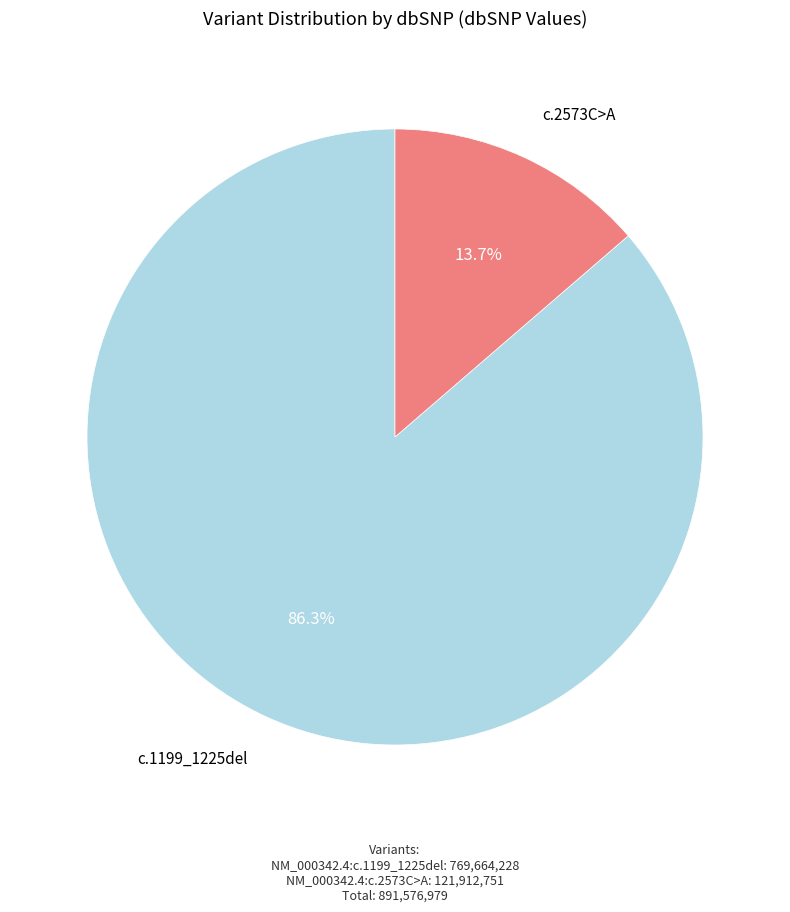

Is there a majority slice in this chart?

Yes